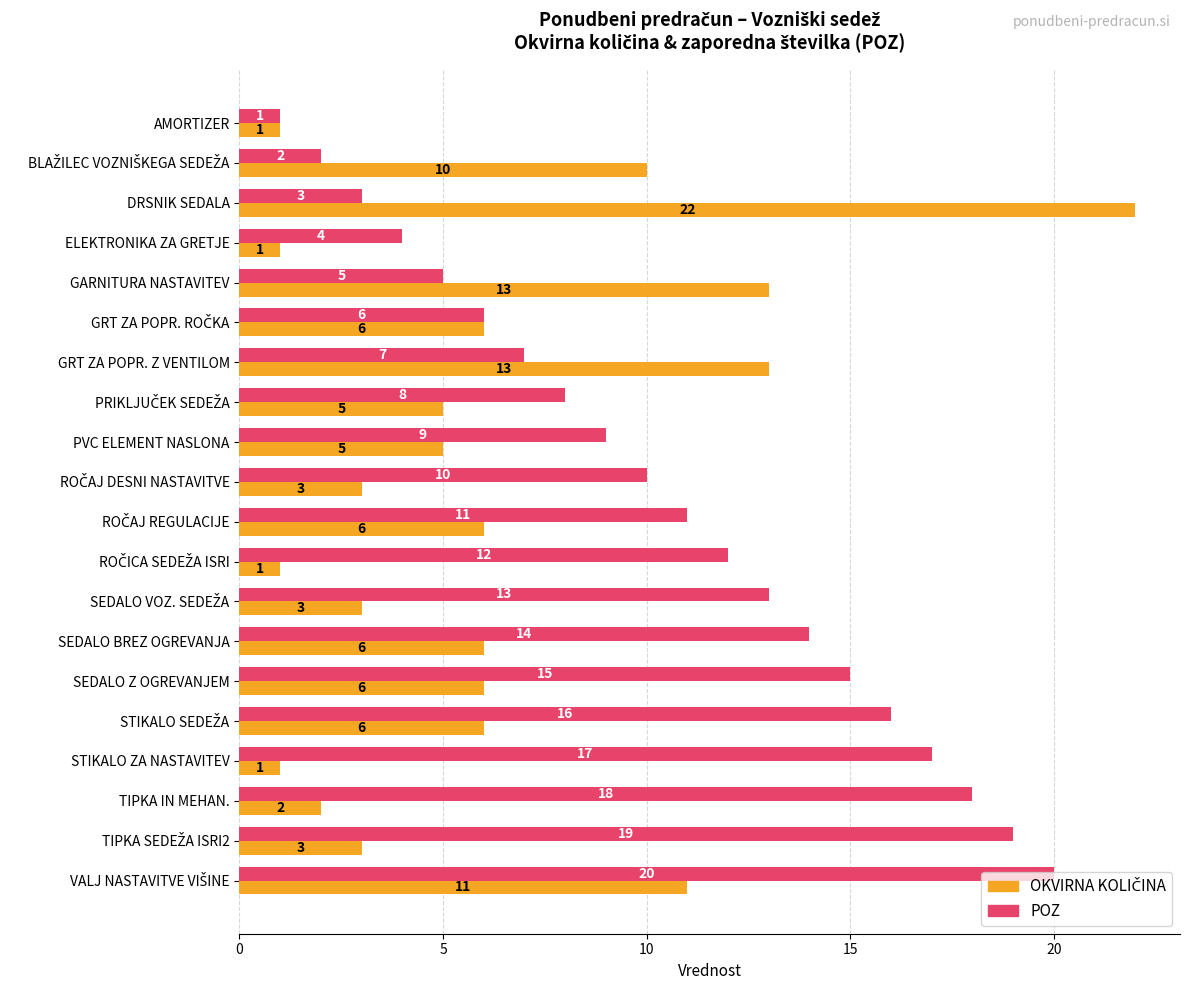

What is the difference between the maximum and minimum values in the POZ series?

19